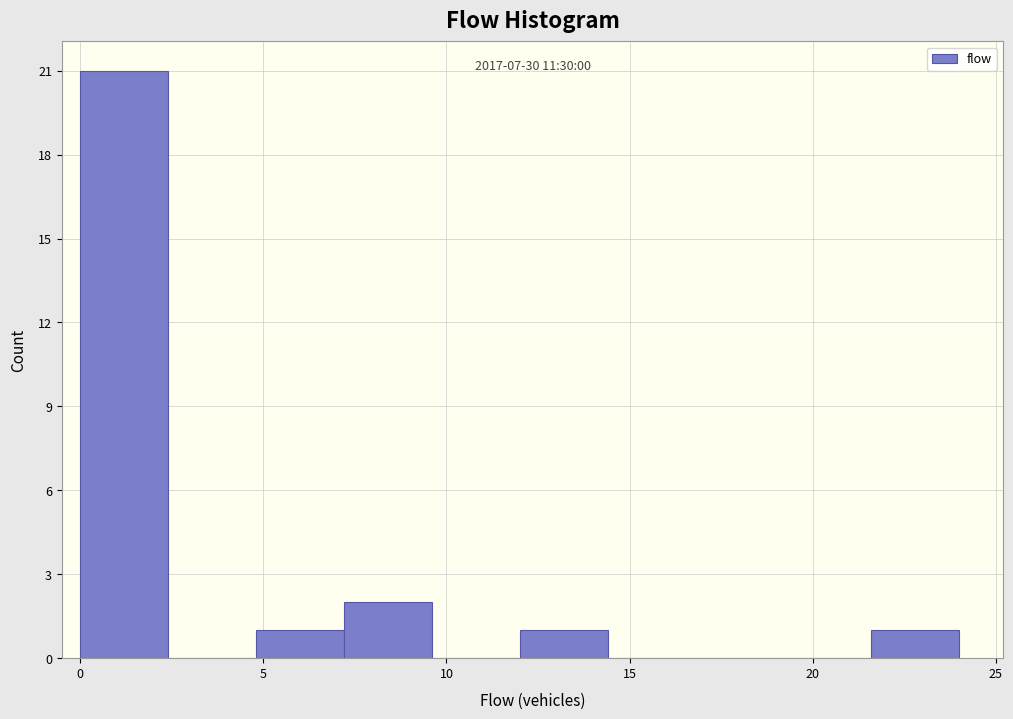

Over which range of the x-axis is the bar tallest?

0.0 to 2.4